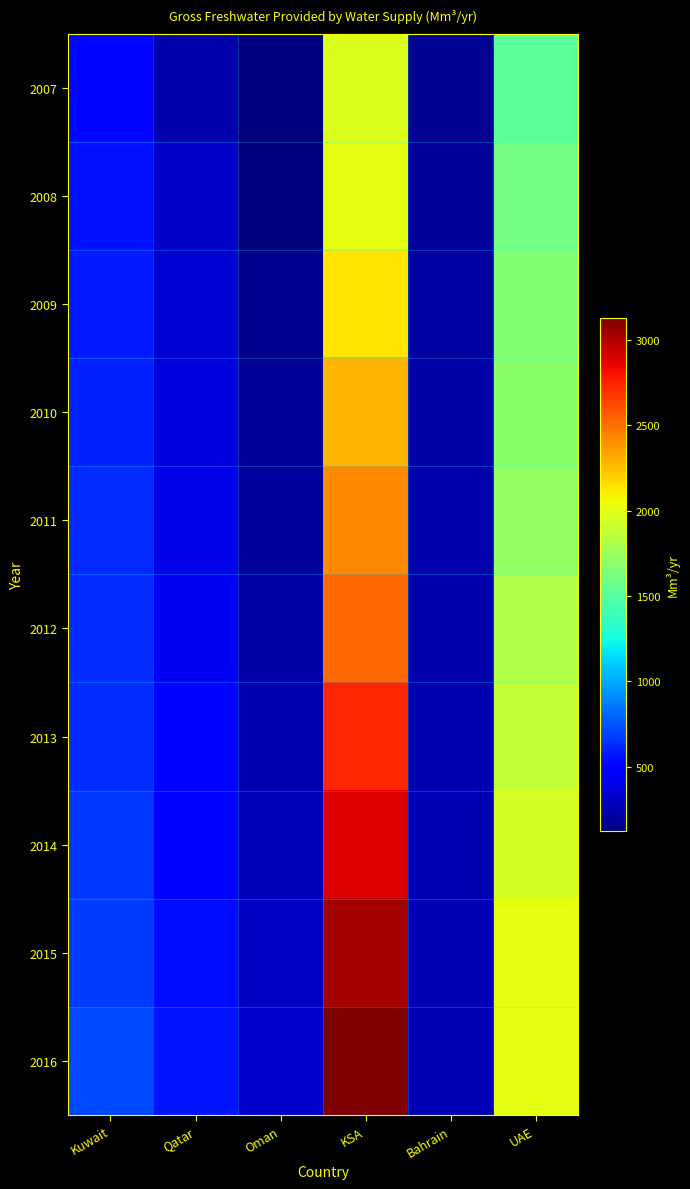

List the series in order of their peak value, lowest first.

2007, 2008, 2009, 2010, 2011, 2012, 2013, 2014, 2015, 2016